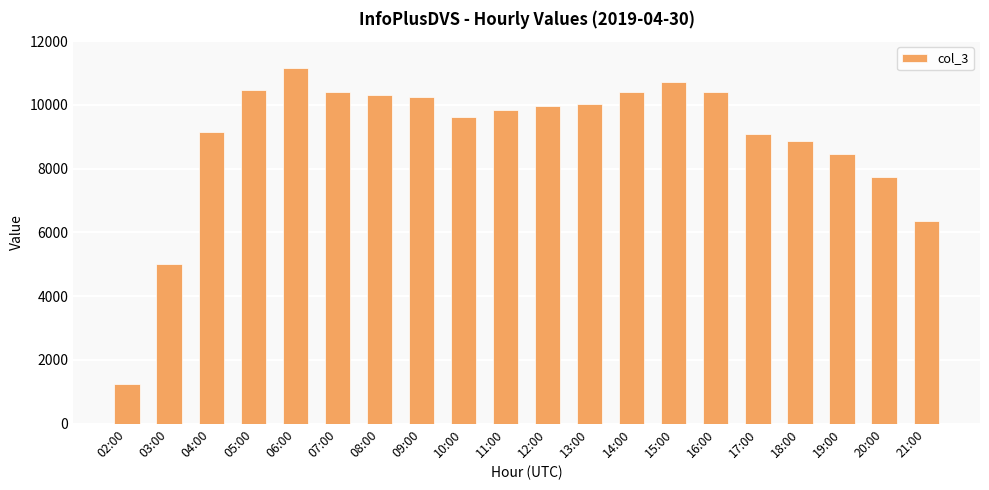

The value at 08:00 is 3515. True or false?

False